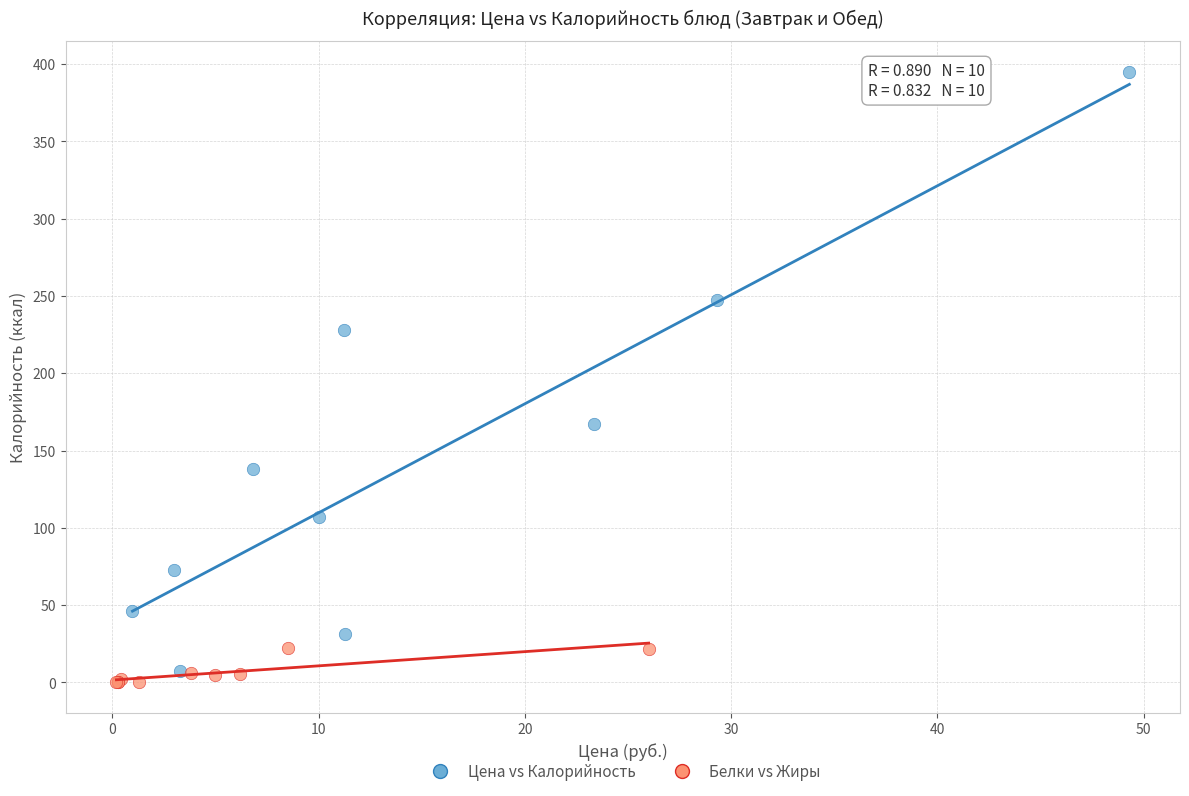

What are all the series names shown in the legend?

Цена vs Калорийность, Белки vs Жиры